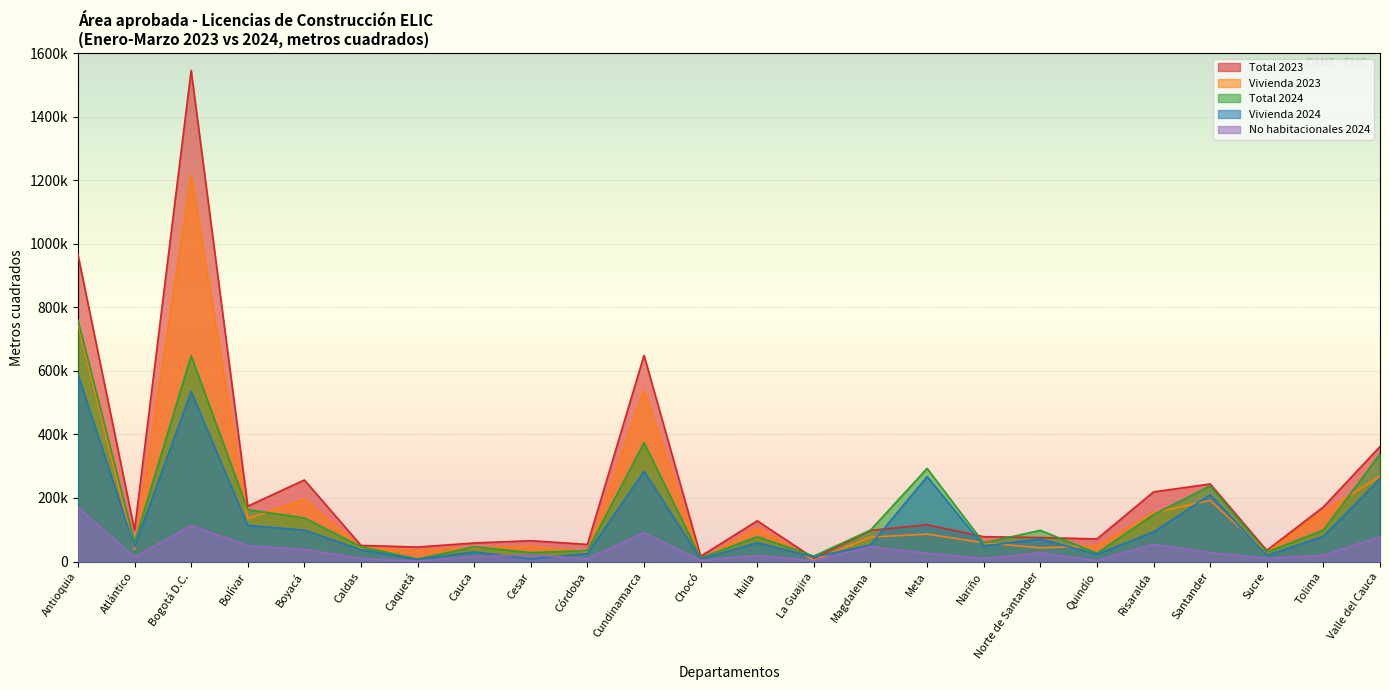

Which series has the largest range (max minus min)?

Total 2023